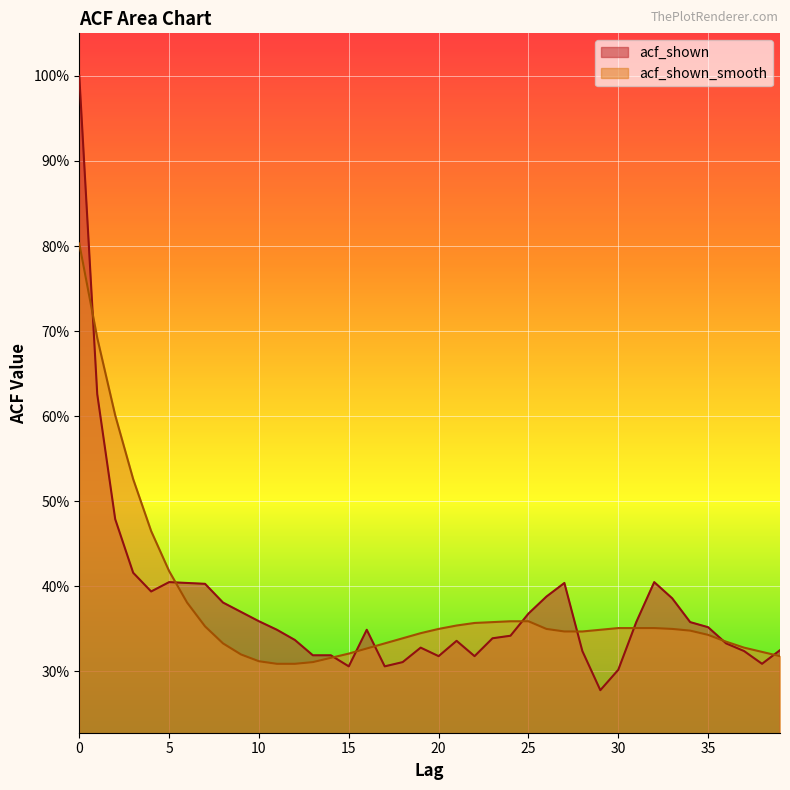

List the series in order of their peak value, highest first.

acf_shown, acf_shown_smooth